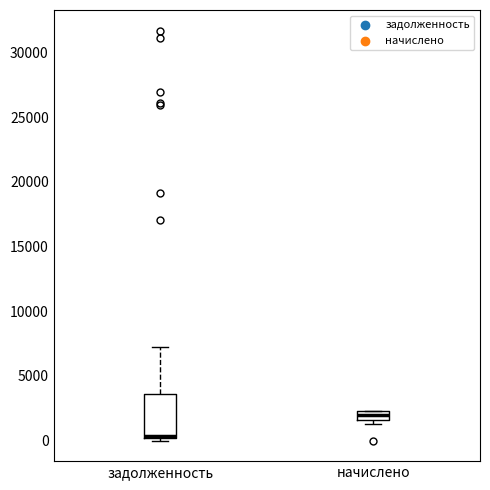

Which box is the tallest, from its lower edge to its upper edge?

задолженность